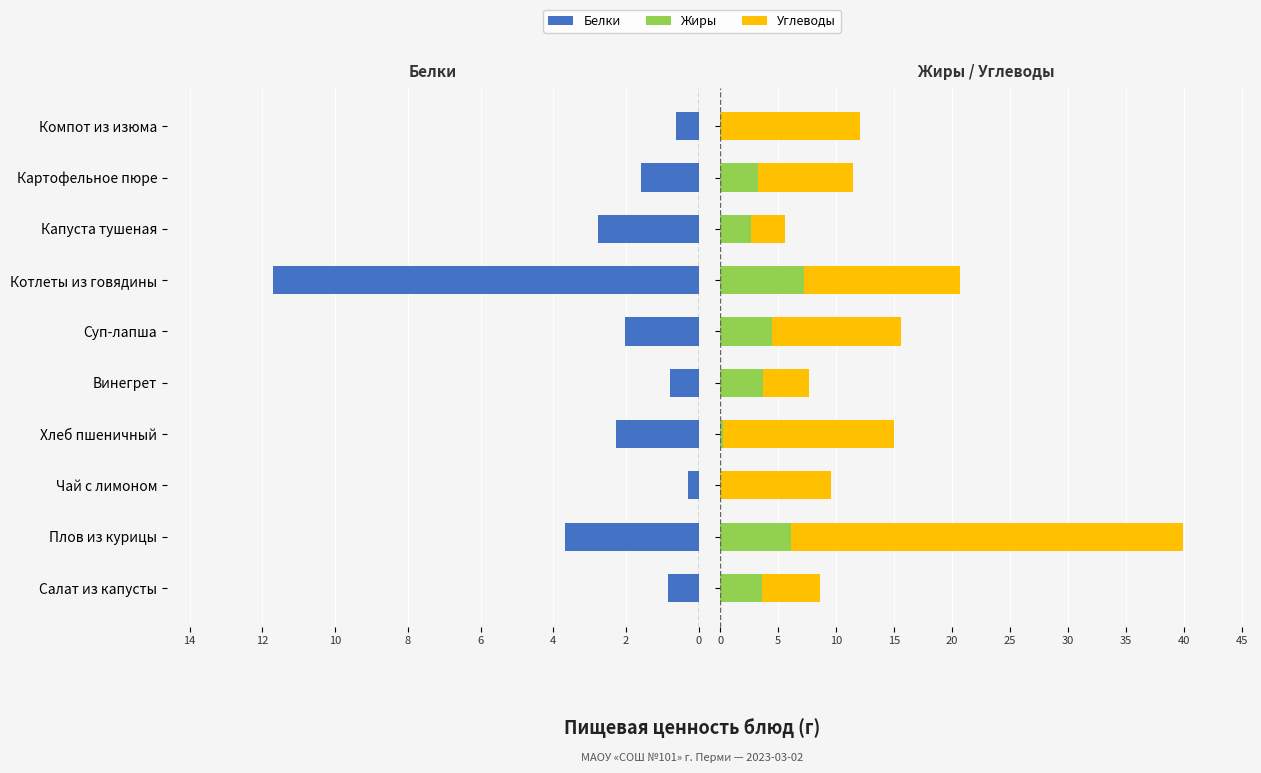

How many values in the Жиры series exceed 3?

6